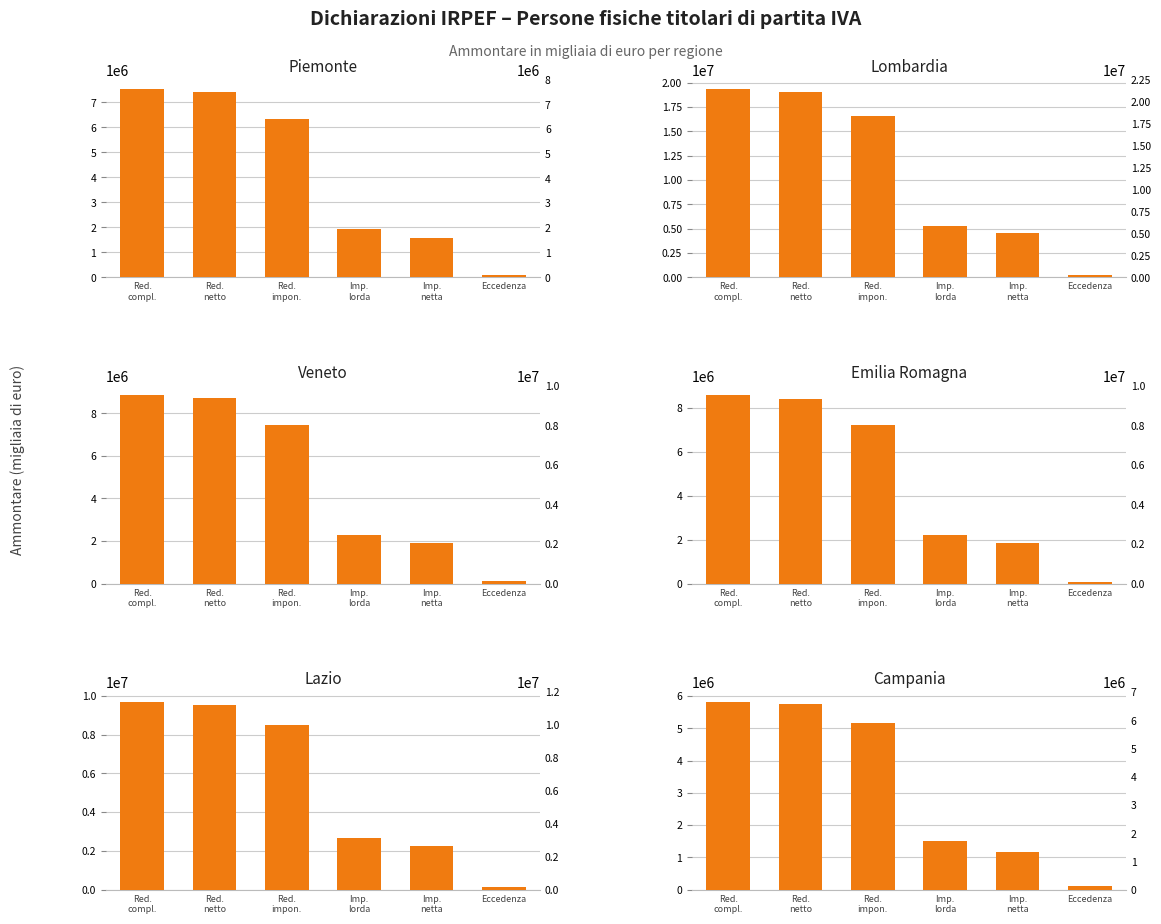

What position from the right is Imp.
netta?

2